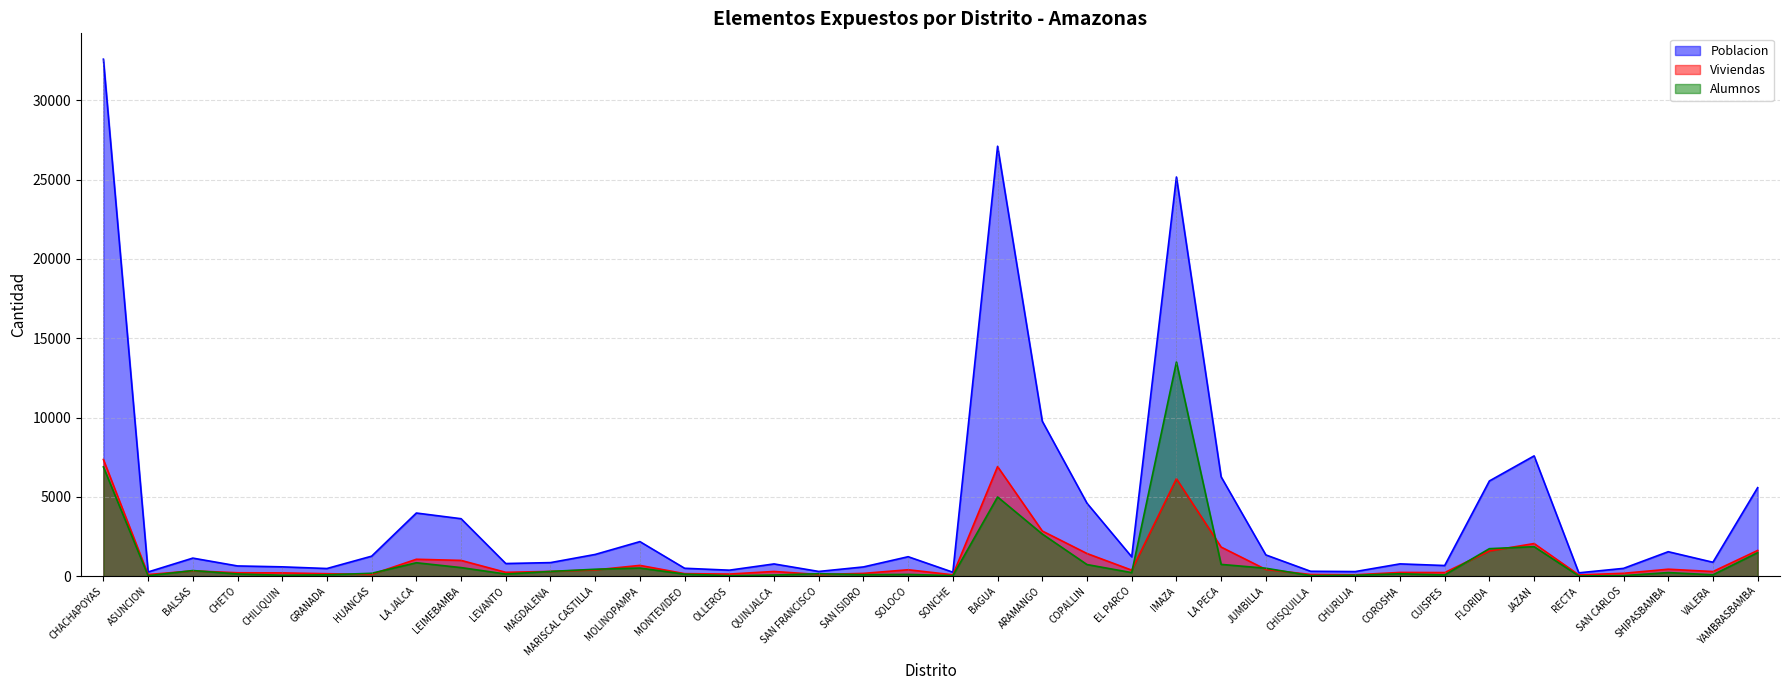

At which label does Poblacion reach its minimum?

RECTA